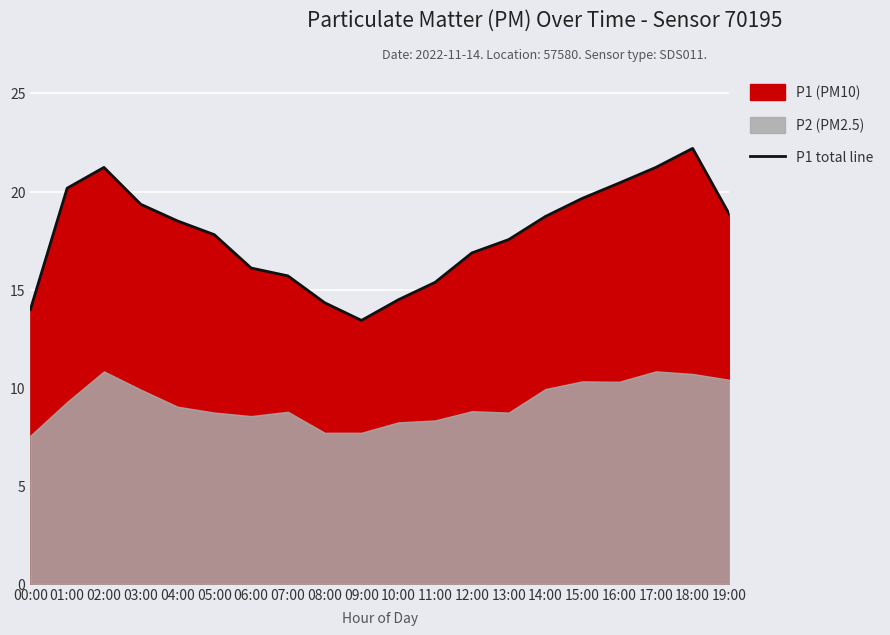

List the labels in order of value, largest first.

18:00, 02:00, 17:00, 16:00, 01:00, 15:00, 03:00, 19:00, 14:00, 04:00, 05:00, 13:00, 12:00, 06:00, 07:00, 11:00, 10:00, 08:00, 00:00, 09:00